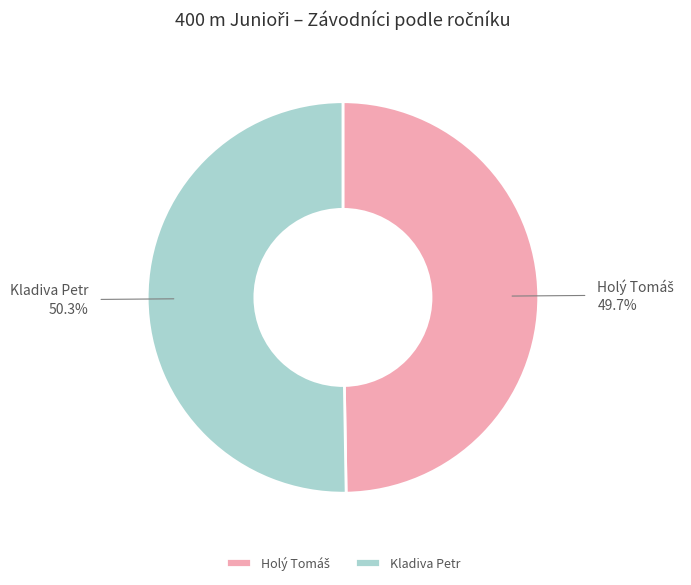

Which slice is the largest?

Kladiva Petr